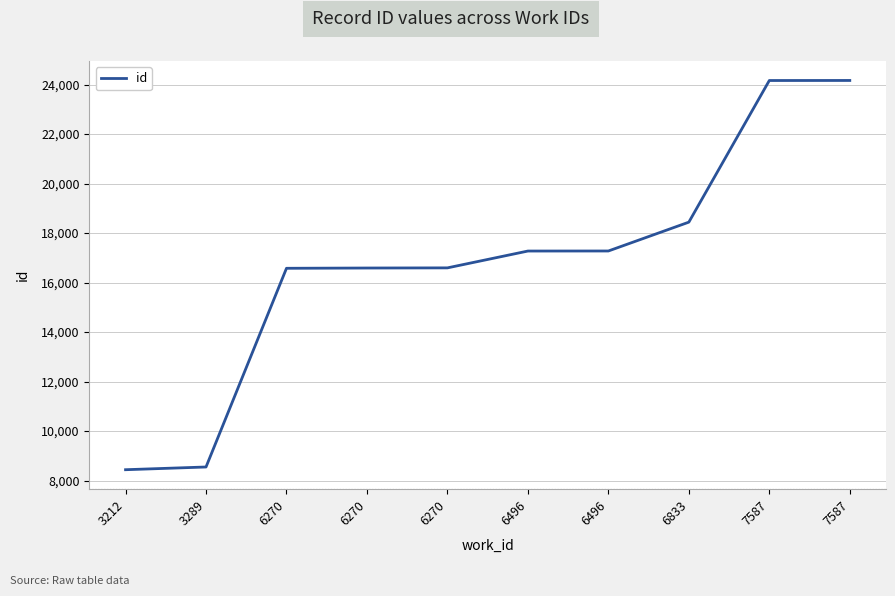

Is this an area chart (filled region under the line)?

No